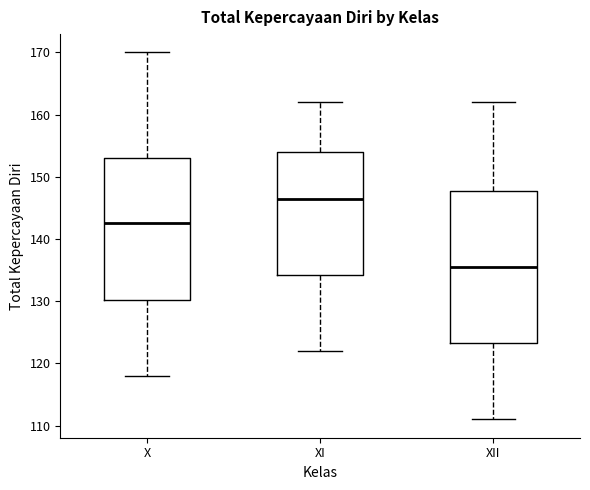

Comparing the boxes themselves (not the whiskers), which one is the tallest?

XII